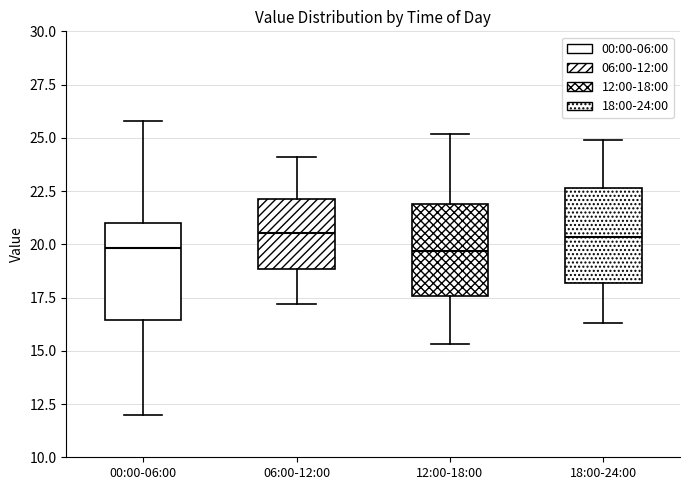

Where is the lower edge of the box for 00:00-06:00 on the y-axis? The values are not printed on the chart, so give them approximately, as read against the axis.

16.5